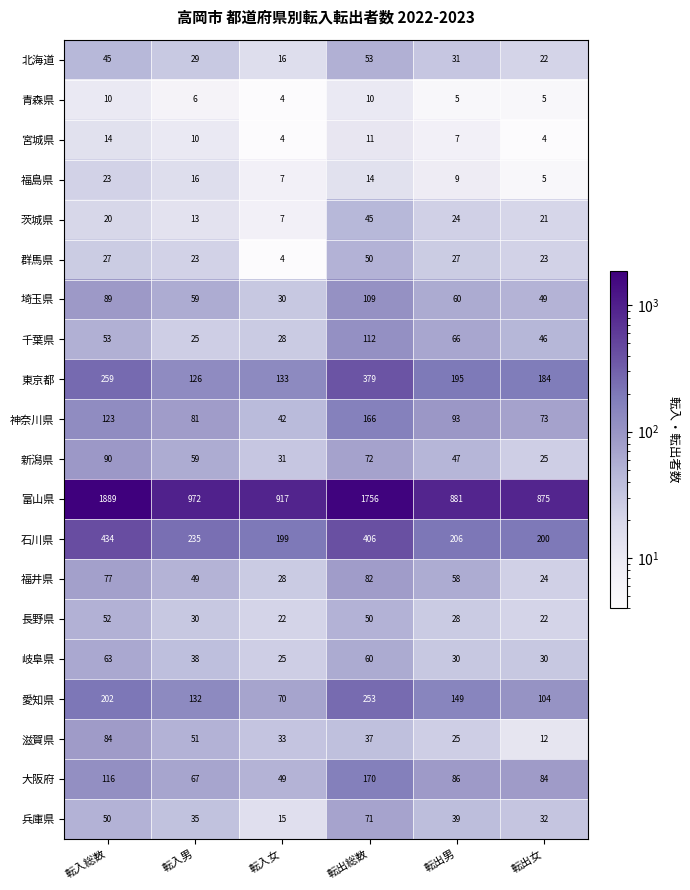

How many series are shown in this chart?

20